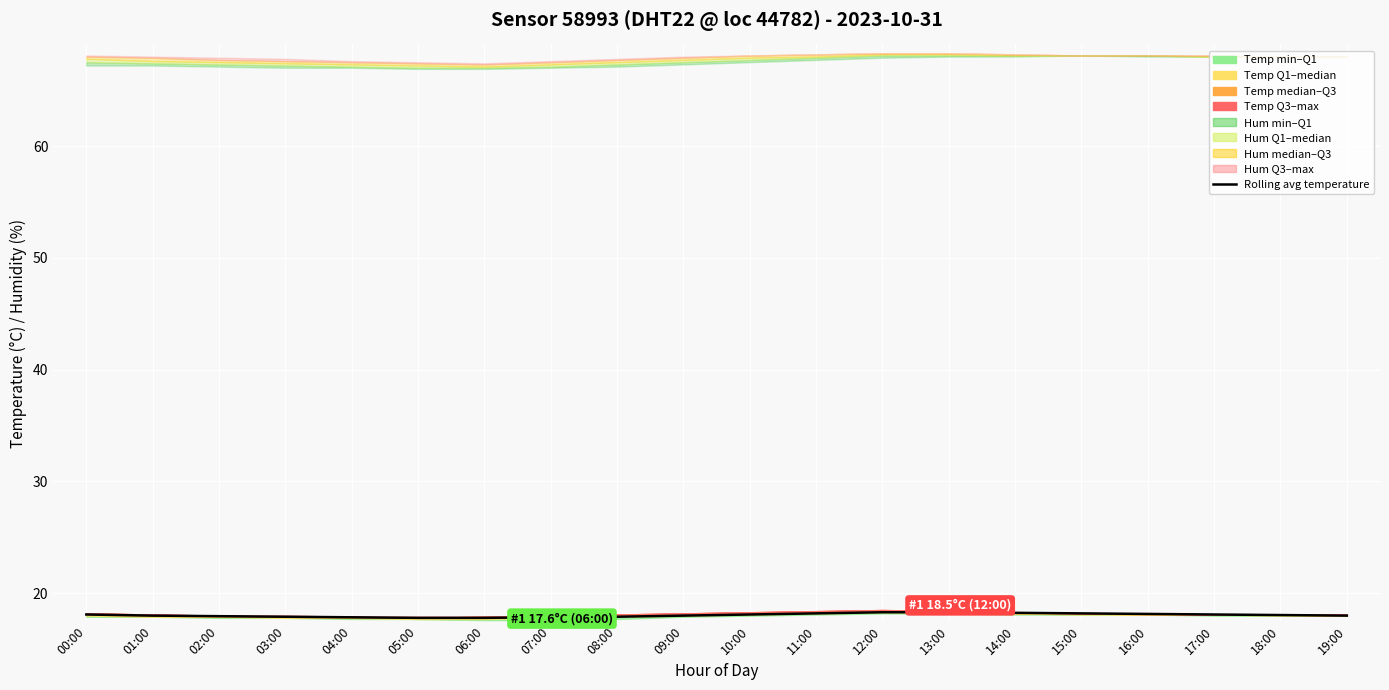

Is it true that the value at 18:00 is 18.1?

True